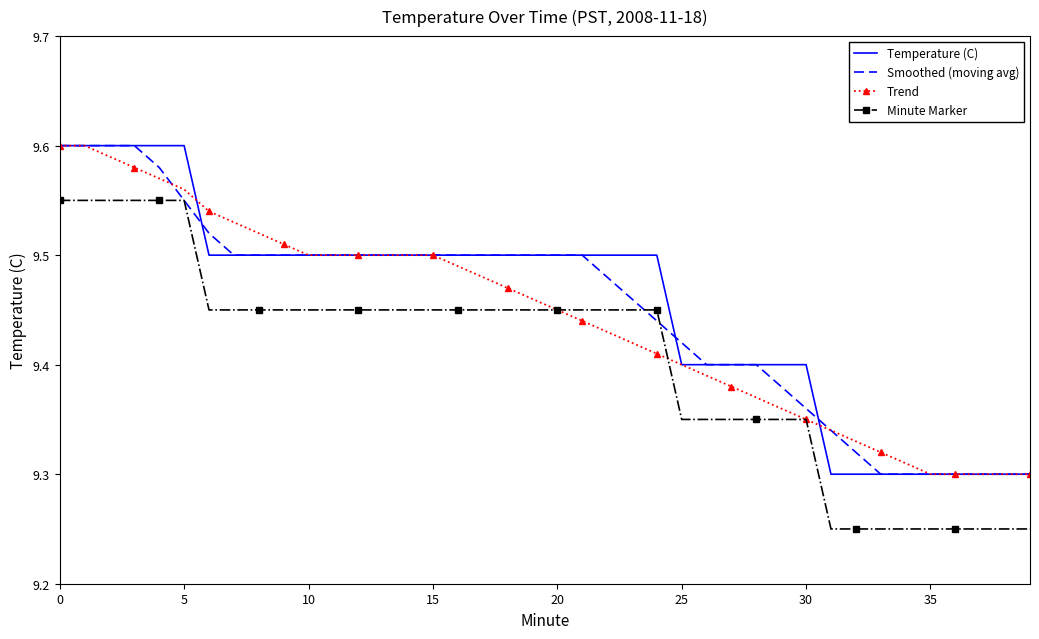

True or false: Temperature (C) and Minute Marker intersect in this chart.

False